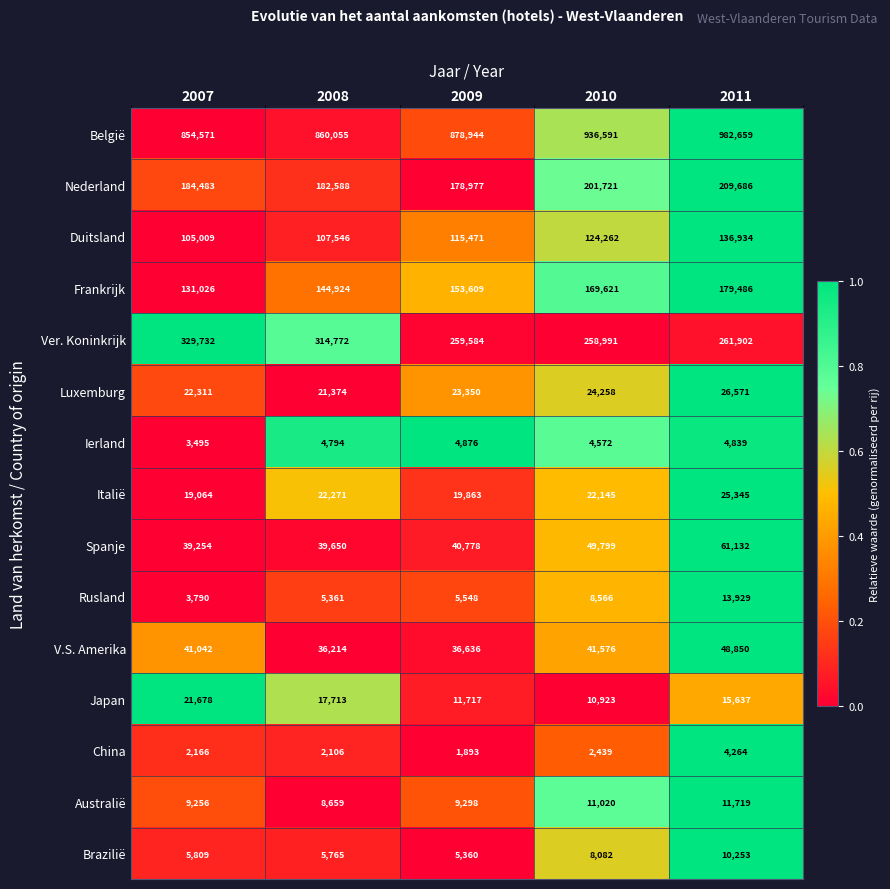

How many values in the Ierland series are below 4794?

2